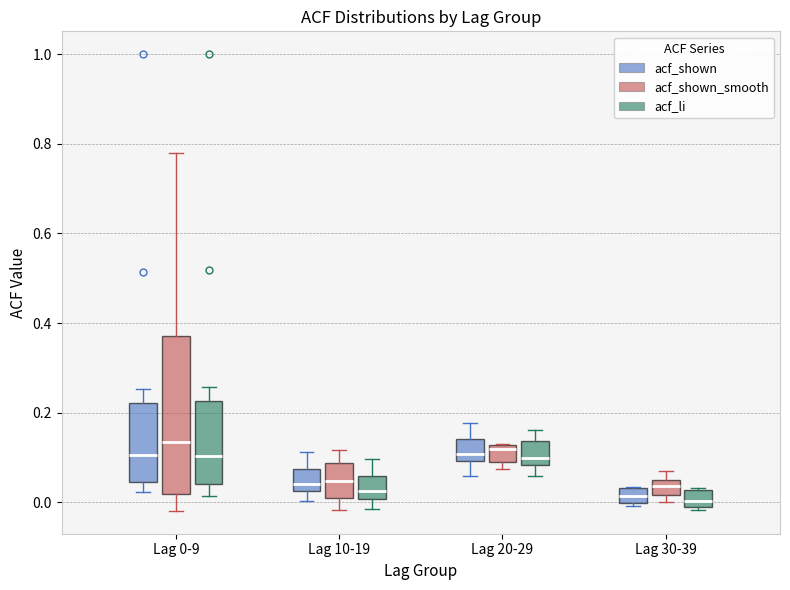

Where is the upper edge of the box for Lag 20-29 (acf_shown_smooth) on the y-axis? The values are not printed on the chart, so give them approximately, as read against the axis.

0.12